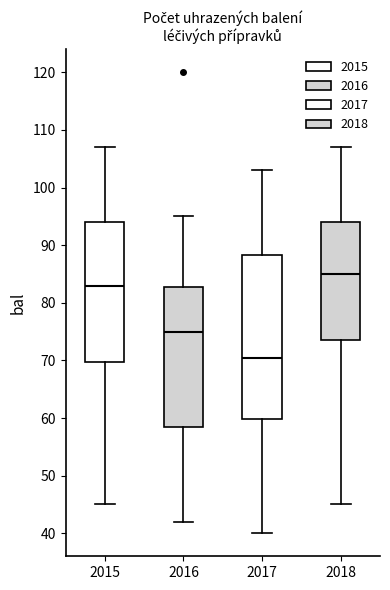

Reading left to right, transcribe this box plot: for each box, give where its median line is, the range the box spans, and where its two whiskers end, as read against the y-axis. The values are not printed on the chart, so give them approximately, as read against the axis.

2015: median 83, box 70 to 94, whiskers 45 to 107
2016: median 75, box 59 to 83, whiskers 42 to 95
2017: median 71, box 60 to 88, whiskers 40 to 103
2018: median 85, box 74 to 94, whiskers 45 to 107